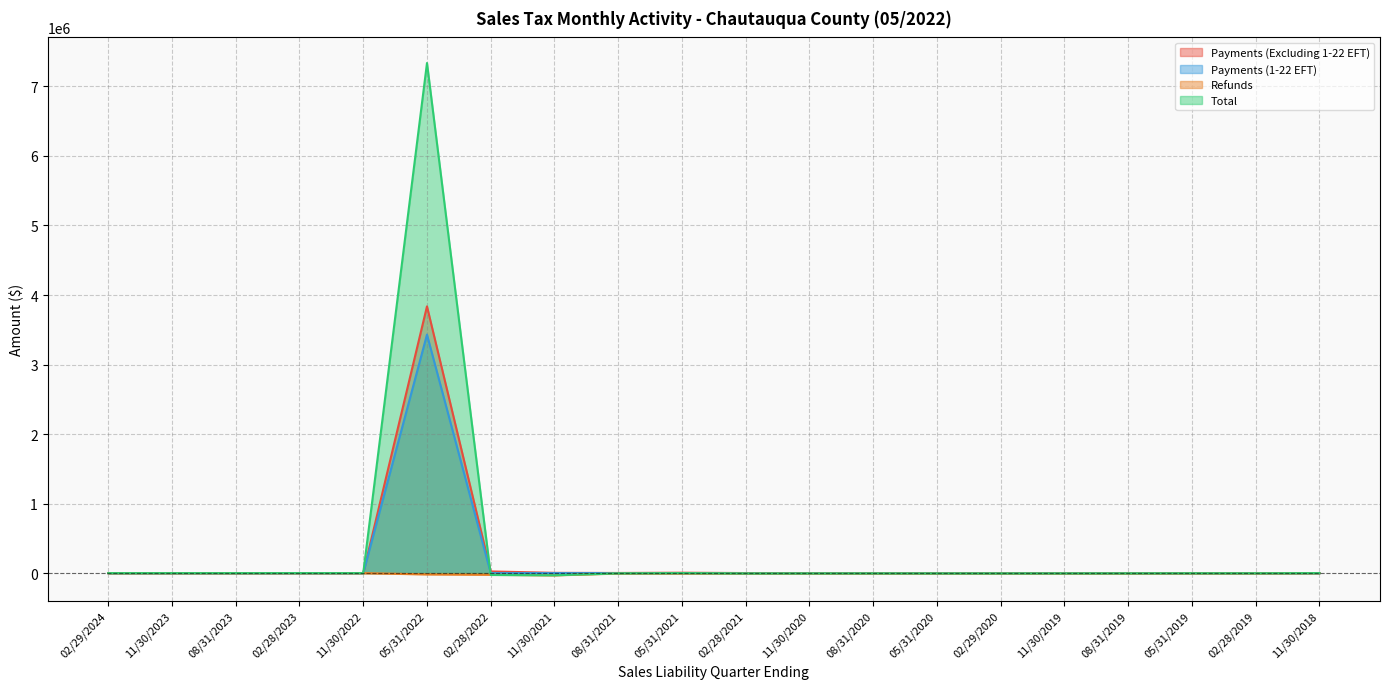

What is the difference between the maximum and second lowest values in the Total series?

7362792.1